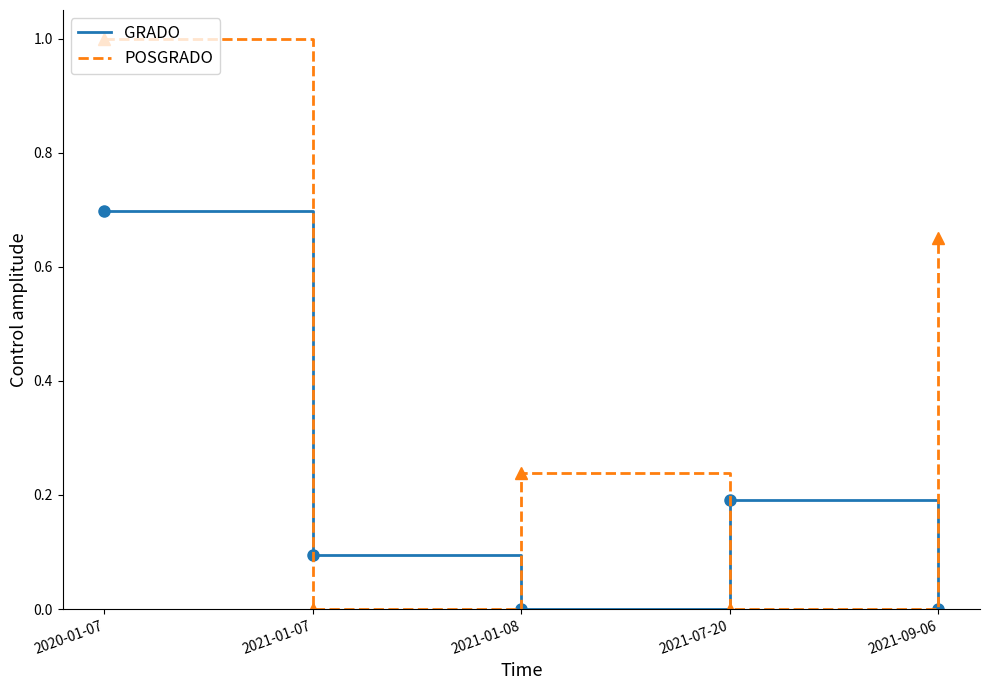

True or false: POSGRADO has a value of 0.2 at 2021-01-08.

True